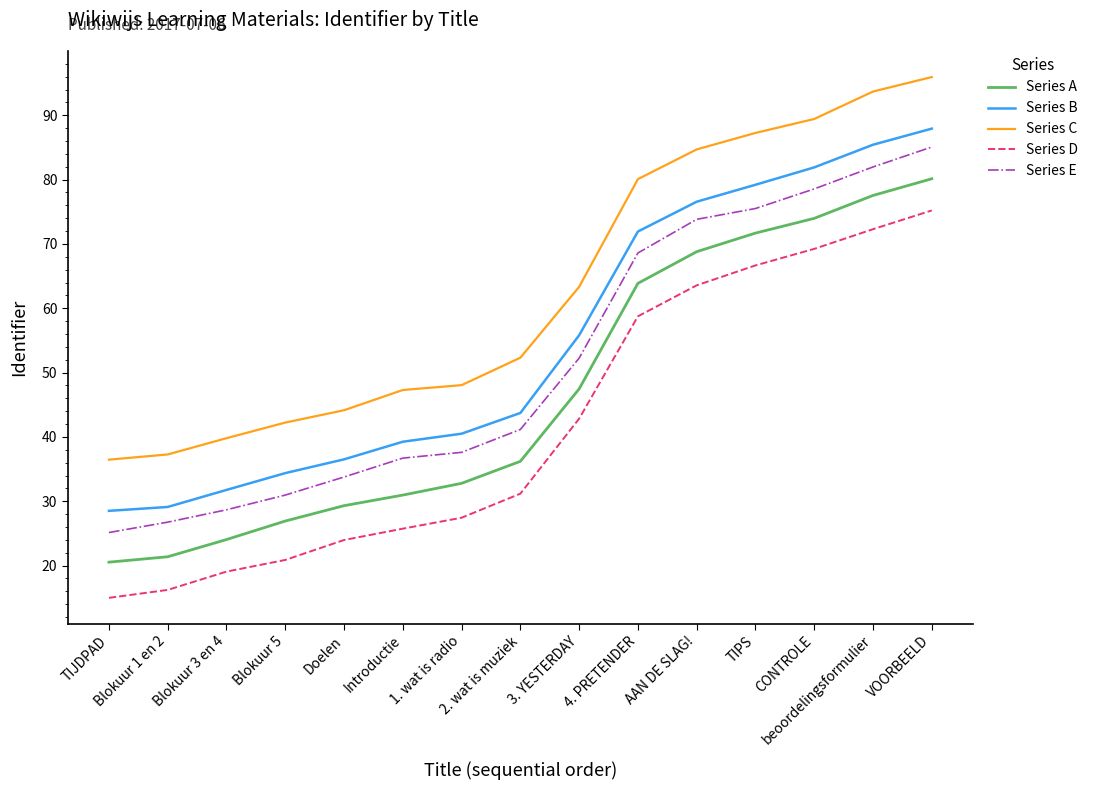

Between Doelen and beoordelingsformulier, which series saw the biggest shift?

Series C